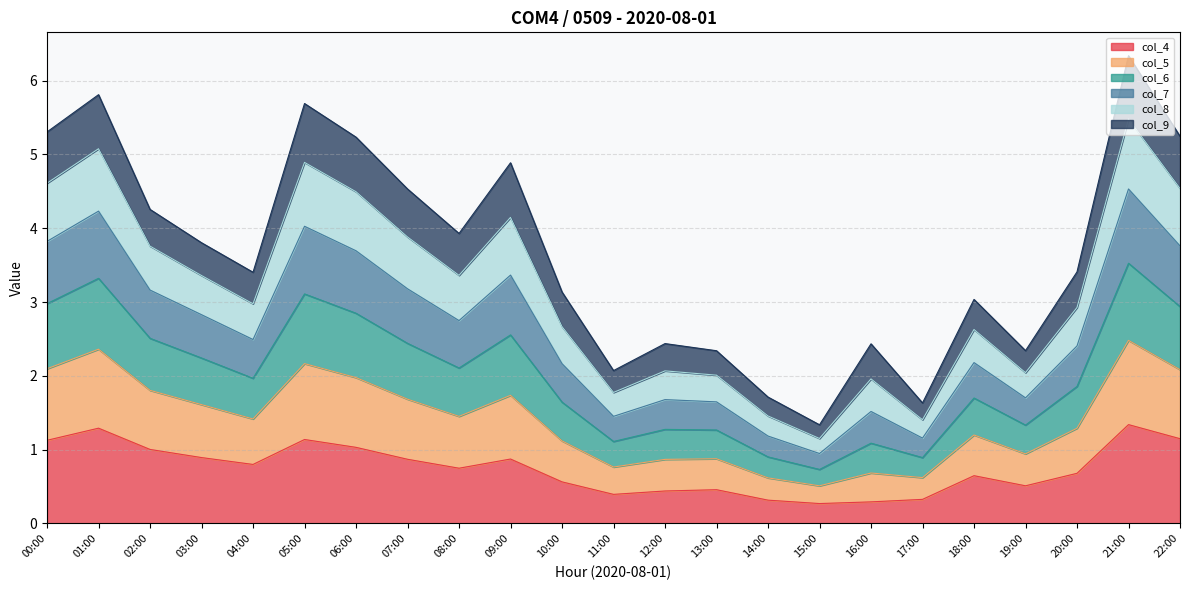

Is it true that col_4 equals 1.3 at 04:00?

False